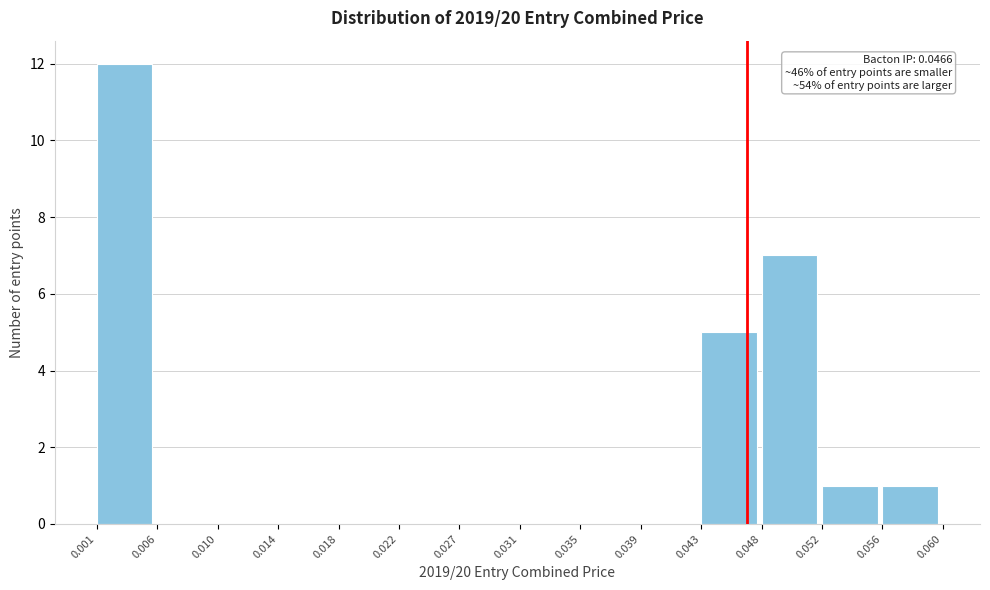

Over which range of the x-axis is the bar tallest?

0.001 to 0.006